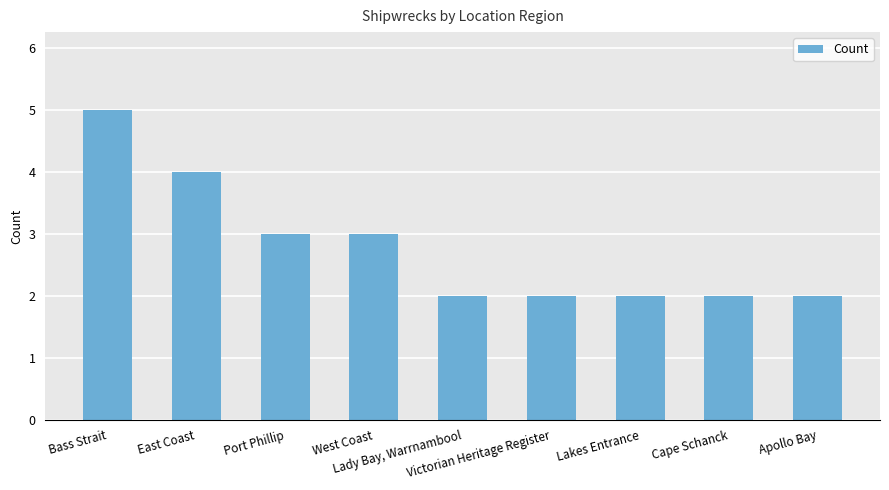

What is the label of the 4th bar from the left?

West Coast